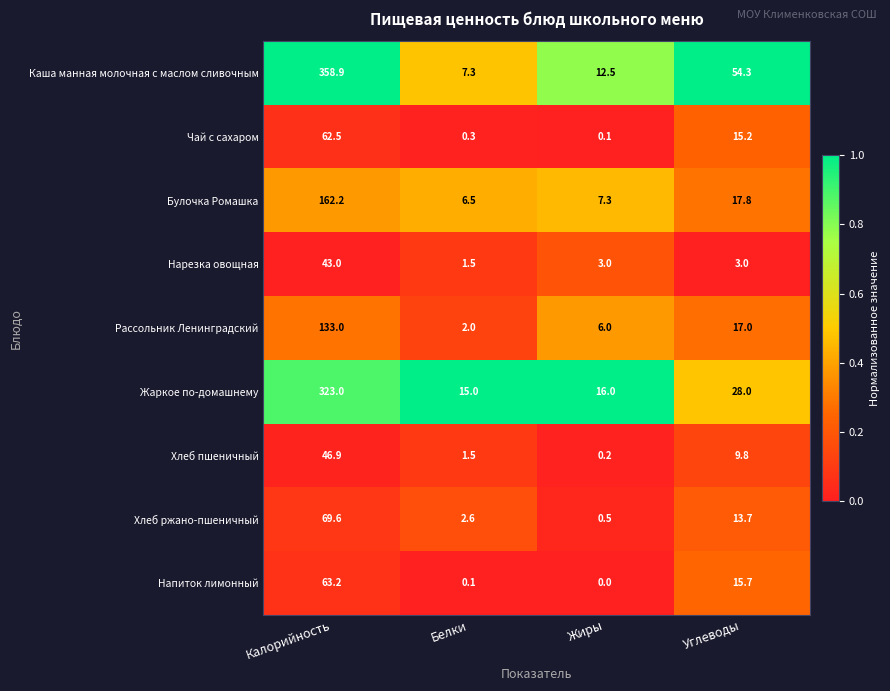

What is the highest value of the Рассольник Ленинградский series?

133.0